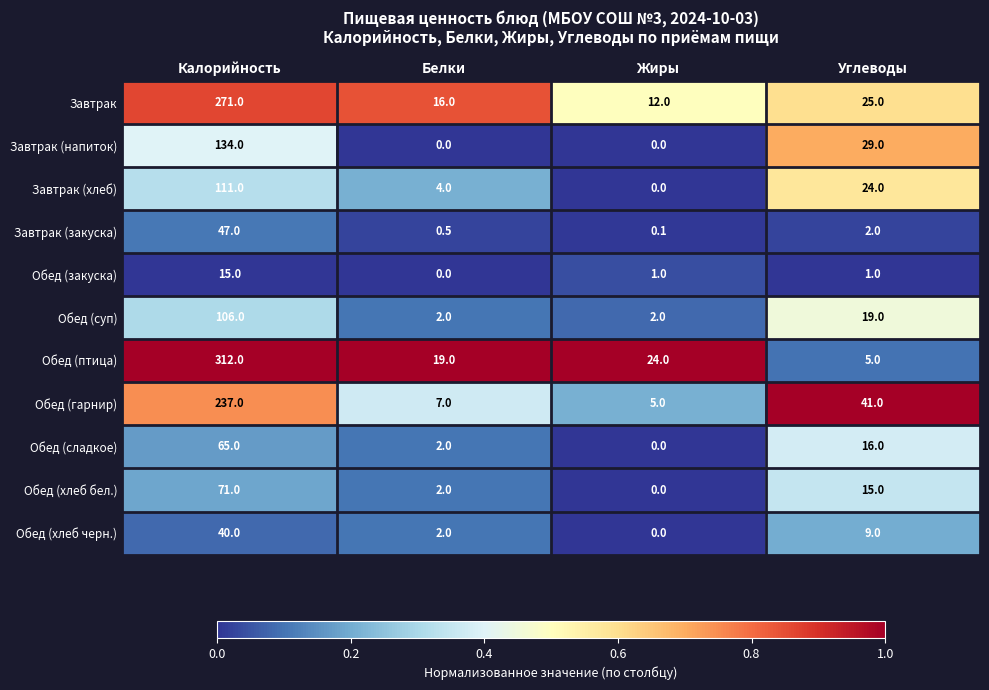

What is the total value across all series at Калорийность?

1409.0